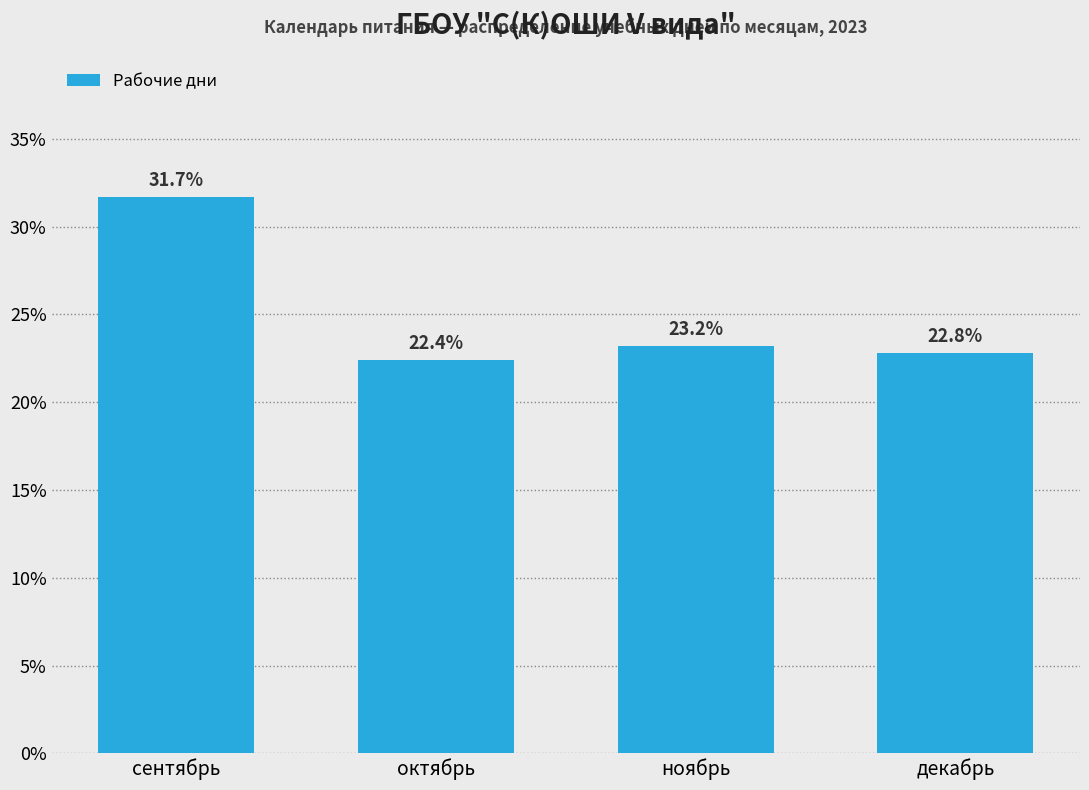

Reading right to left, what are all the values shown in this chart?

декабрь=22.8	ноябрь=23.2	октябрь=22.4	сентябрь=31.7